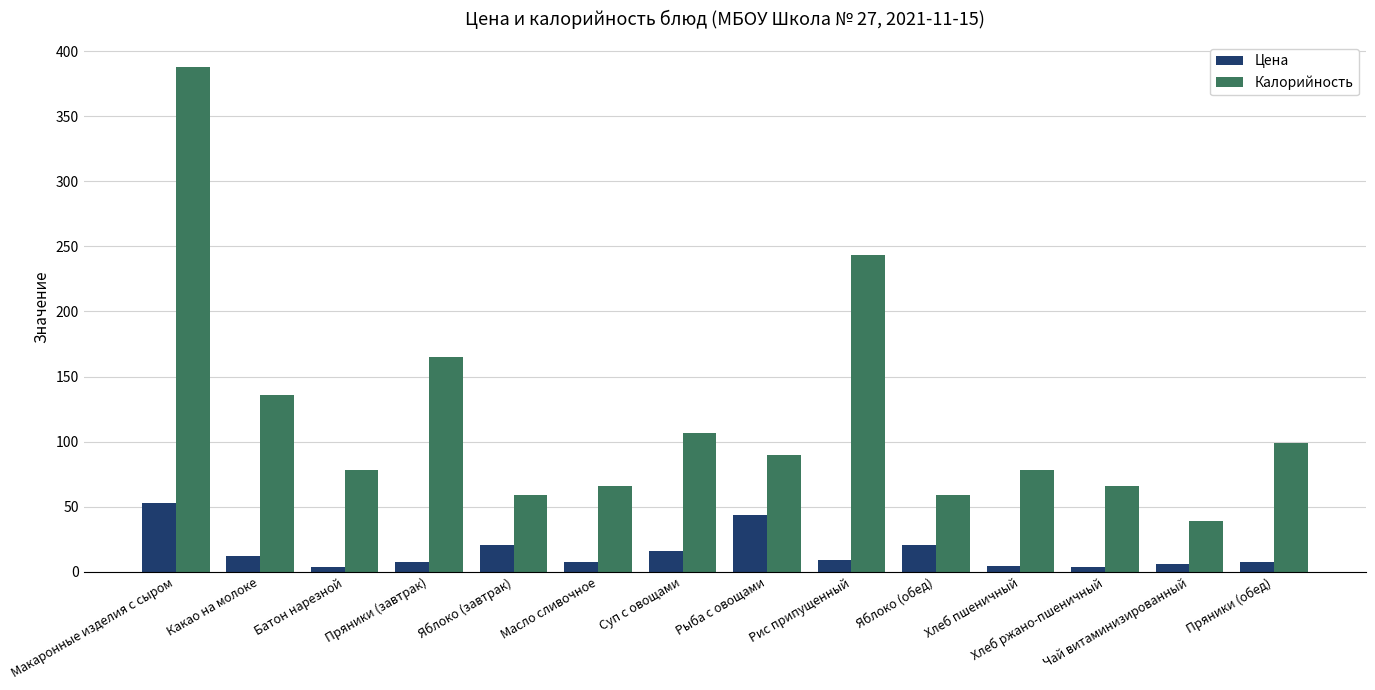

The Калорийность series shows 164.7 at Пряники (завтрак). True or false?

True